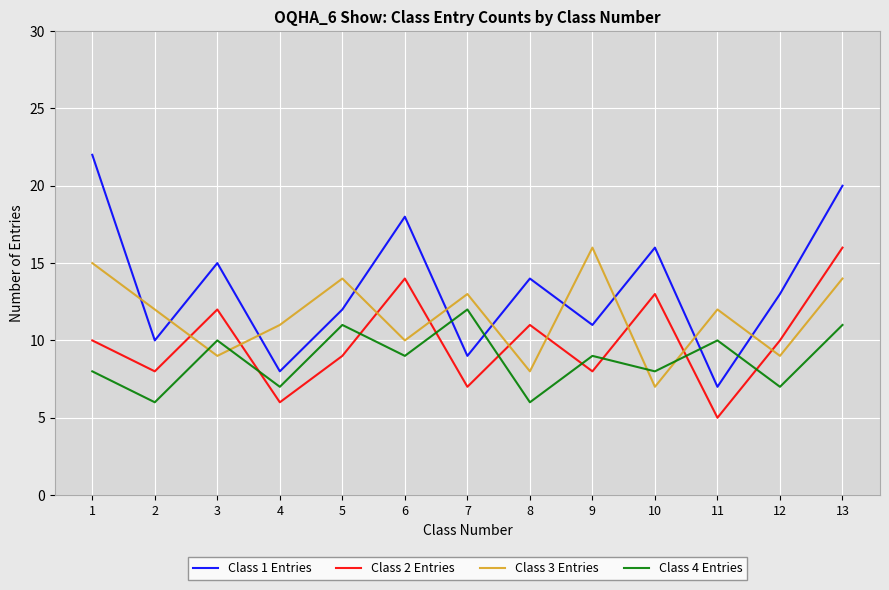

What is the difference between the maximum and second lowest values in the Class 4 Entries series?

6